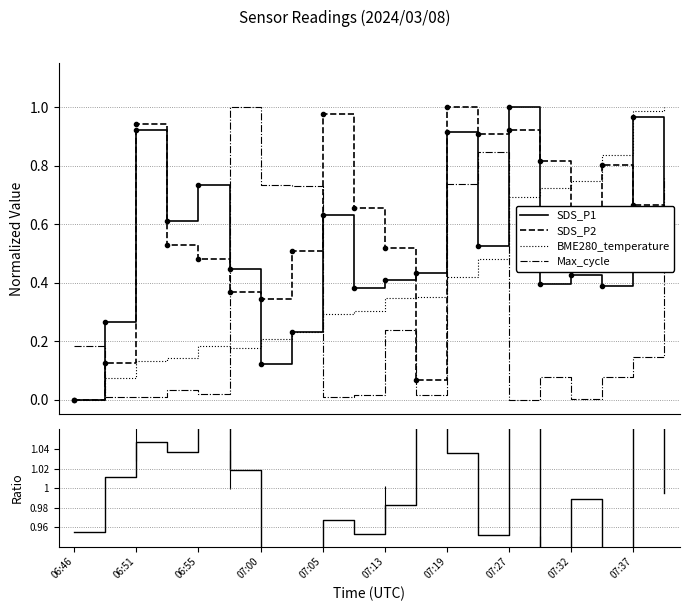

How many values in the Max_cycle series exceed 0?

19